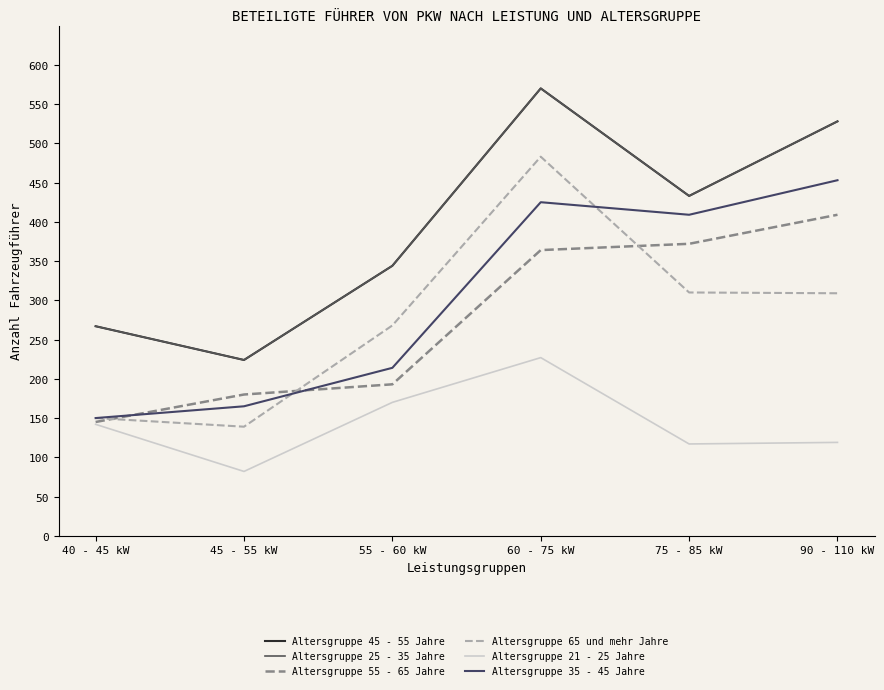

Is this an area chart (filled region under the line)?

No